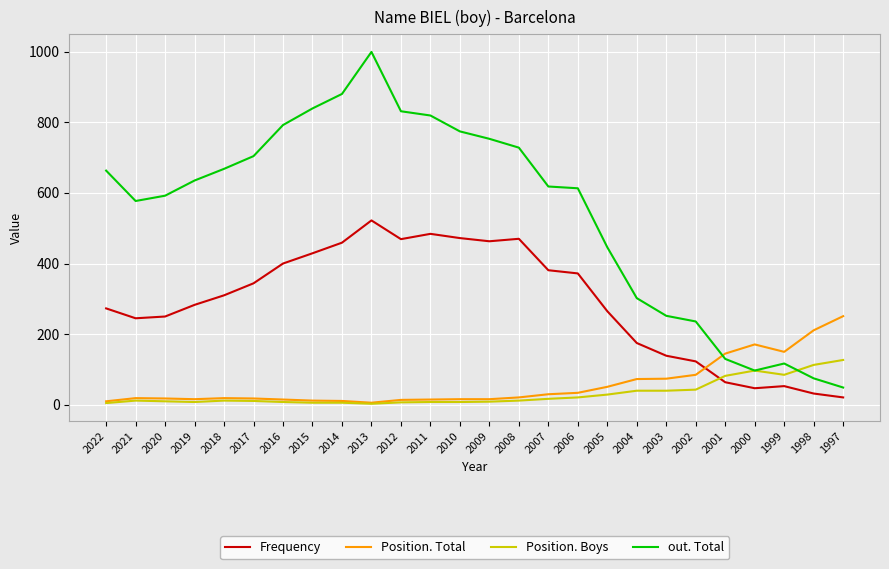

Which category has the highest value across all series?

2013